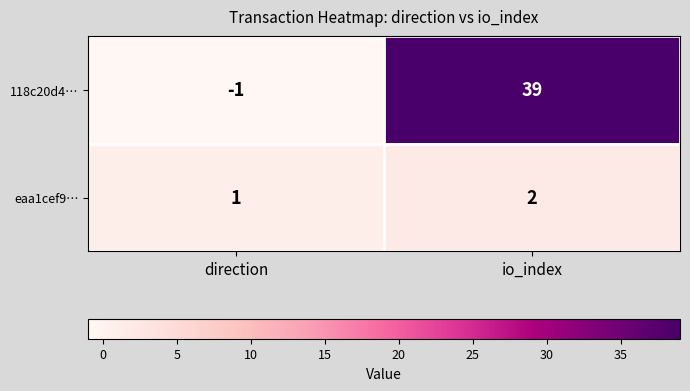

Which series has the widest spread of values?

118c20d4…